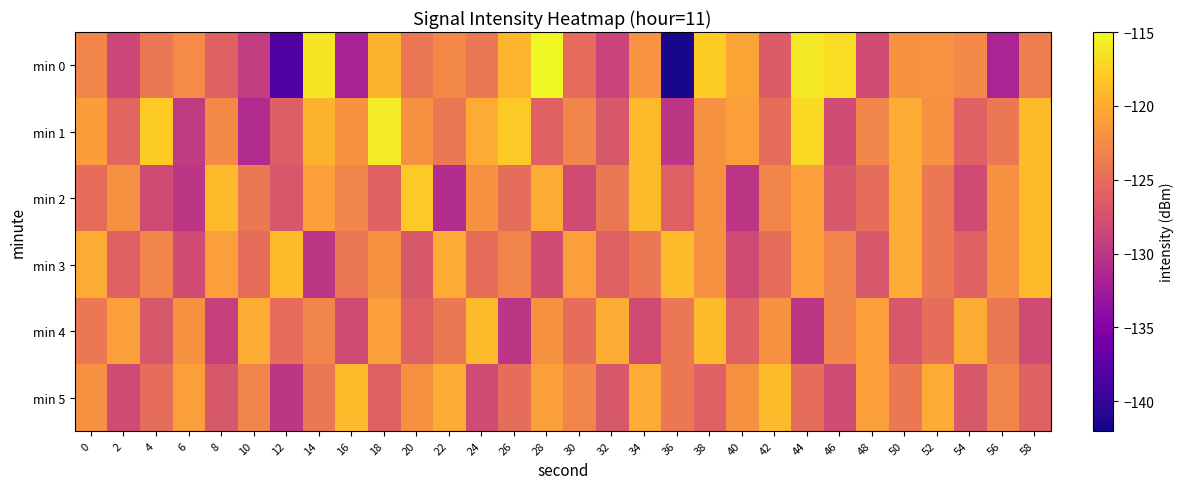

Which series has the largest total across all categories?

min 1